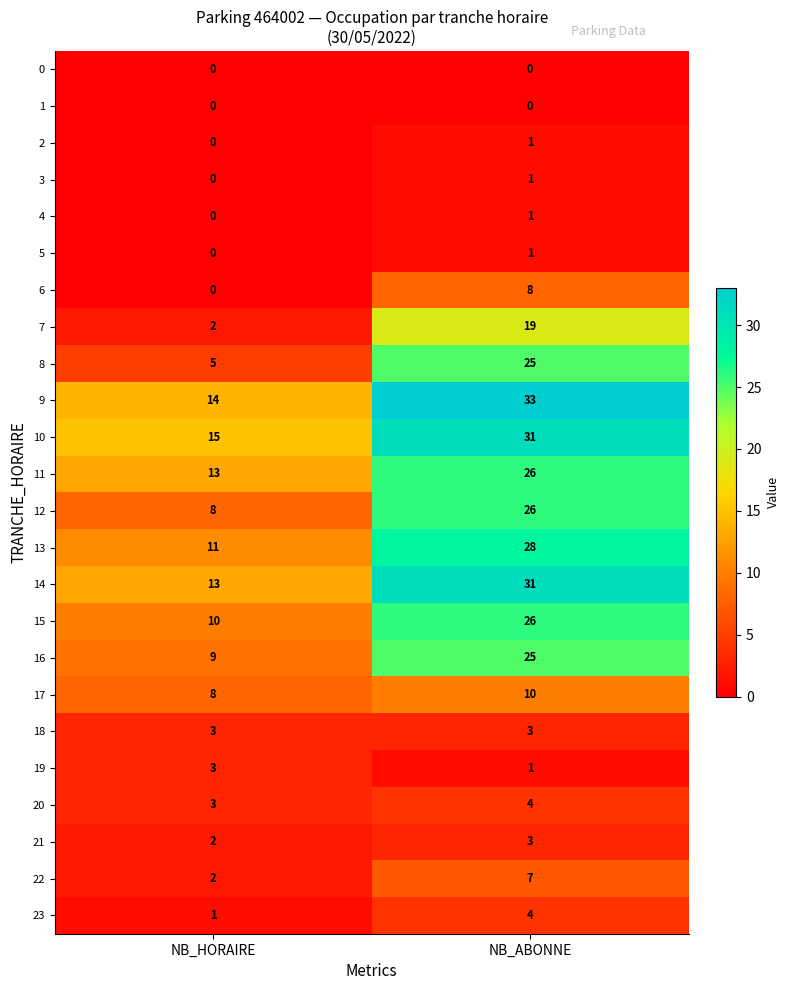

Which series has the largest total across all categories?

9